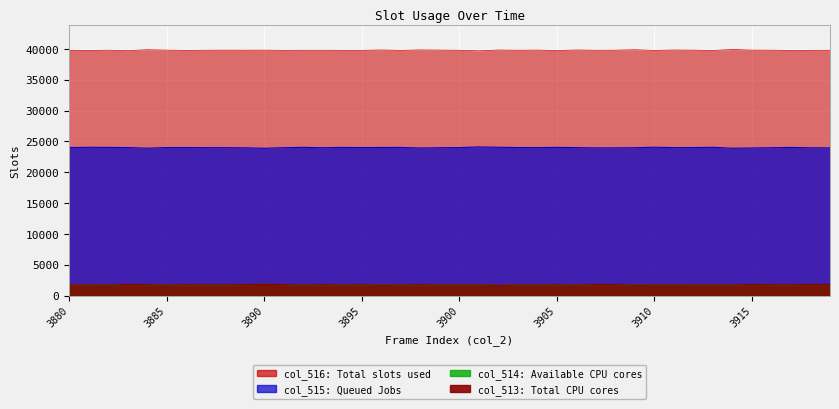

At which category does the chart reach its peak across all series?

3914